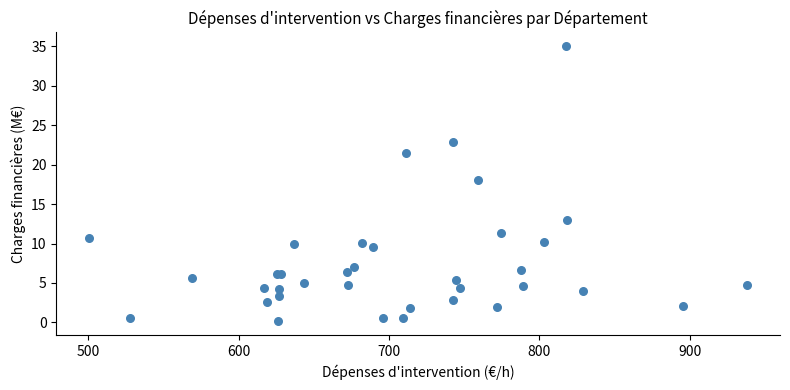

What Y value in the scatter plot is closest to 17?

18.0